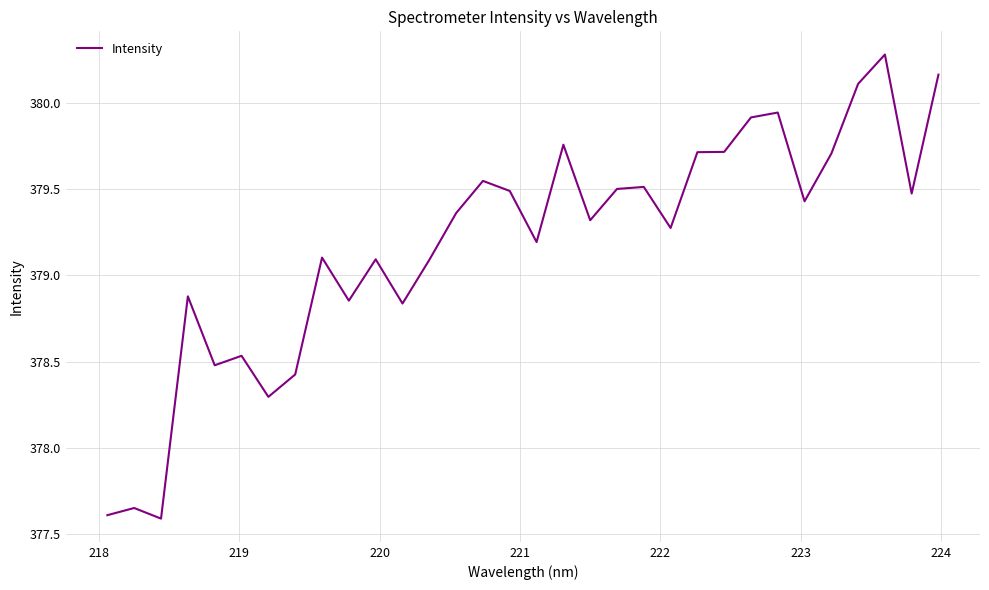

What is the difference between the maximum and minimum values?

2.7